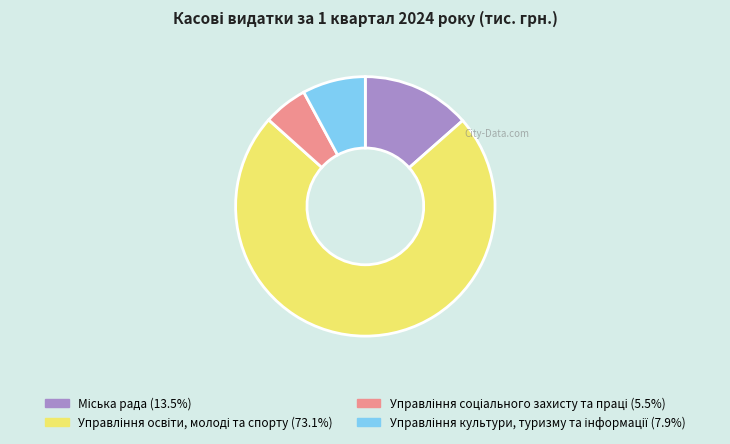

Is there any slice that represents more than half of the pie?

Yes